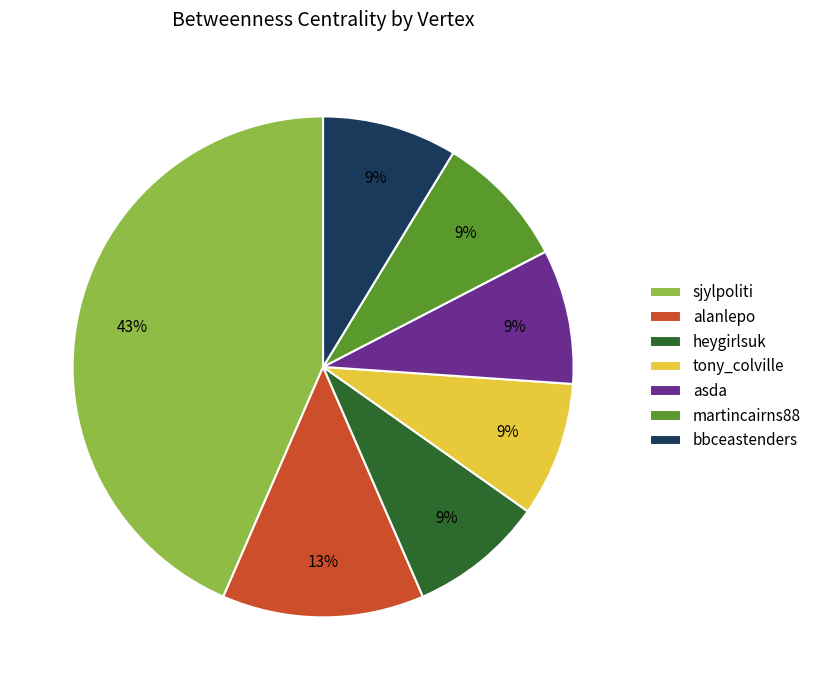

Is it true that martincairns88 is 9% of the pie?

True